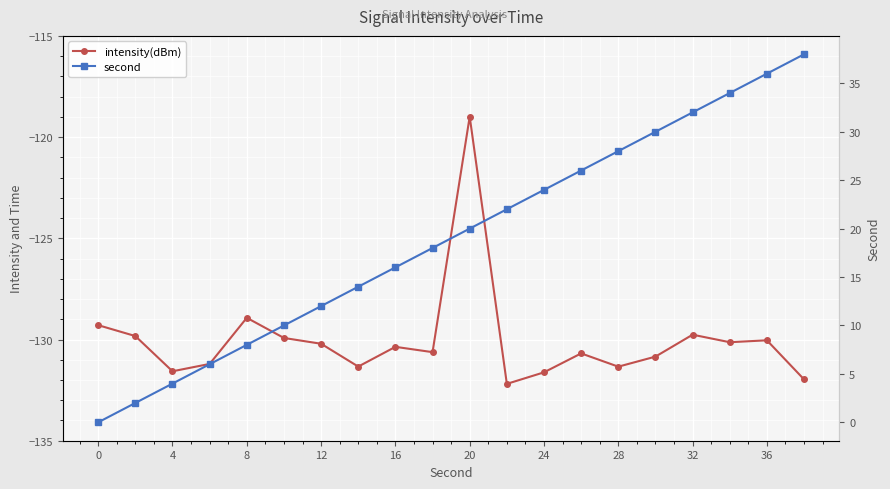

True or false: intensity(dBm) and second intersect in this chart.

False